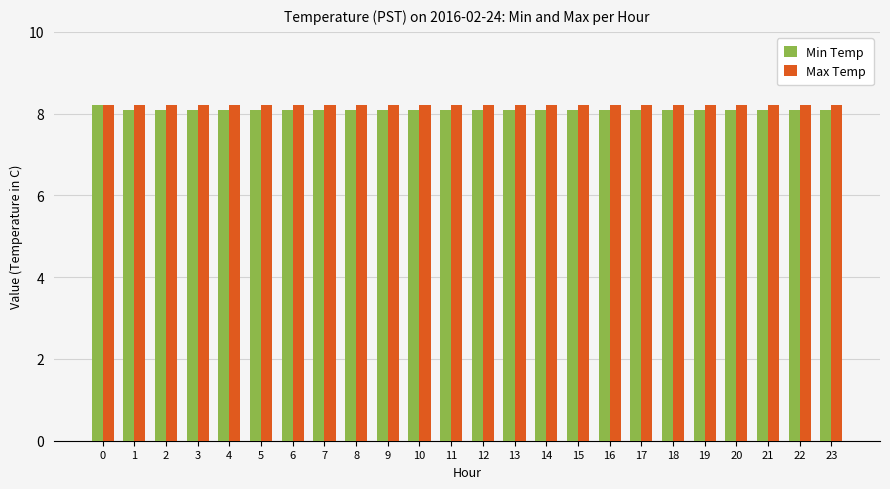

How many bars are there in total?

48